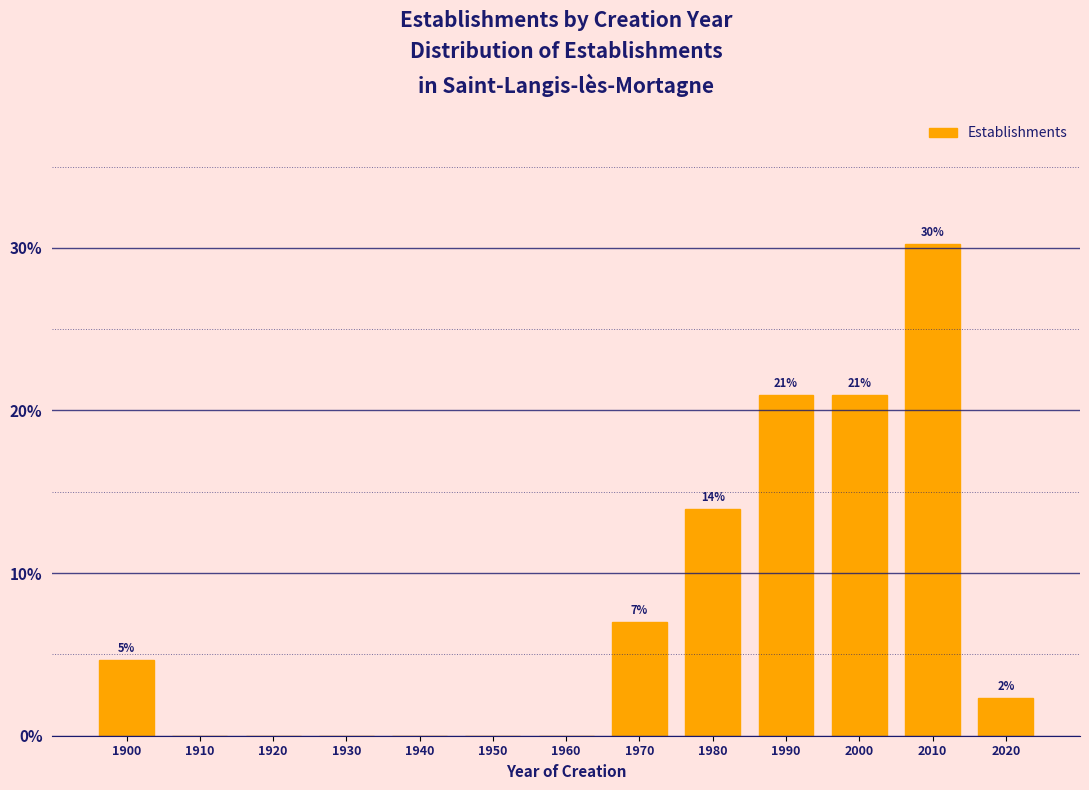

Between 1900 and 1910, which is larger?

1900